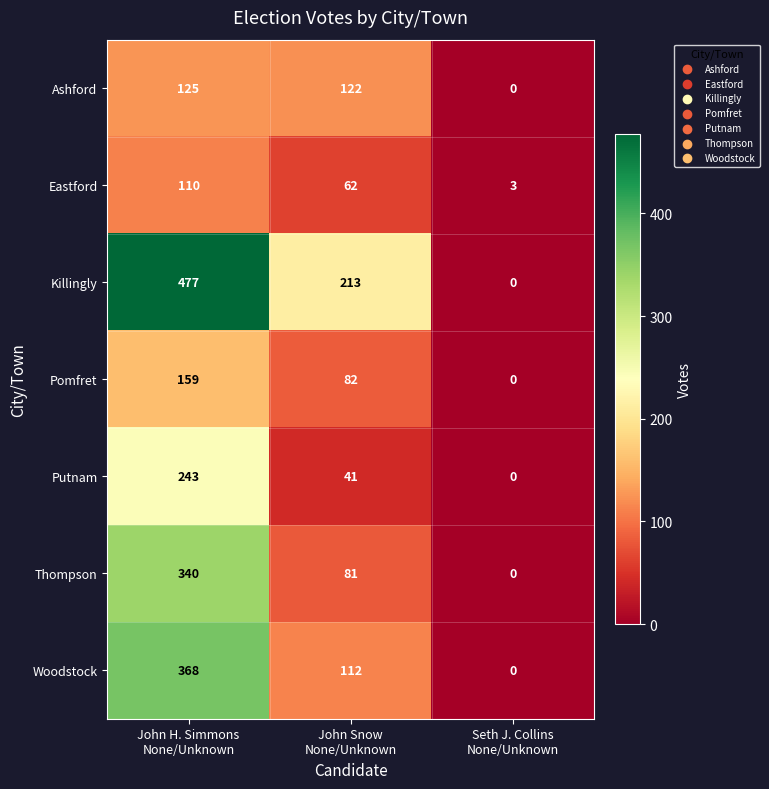

Count the Killingly values in the range 0 to 477.

3